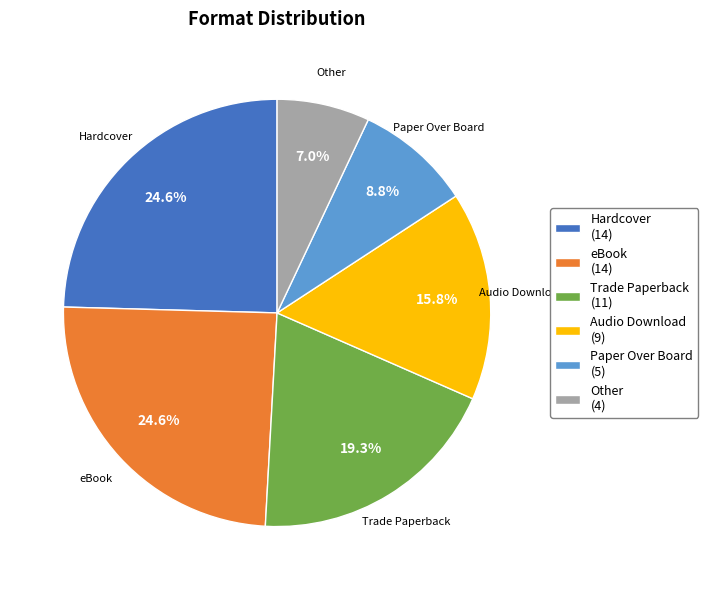

Which category has the smallest portion of the pie?

Other